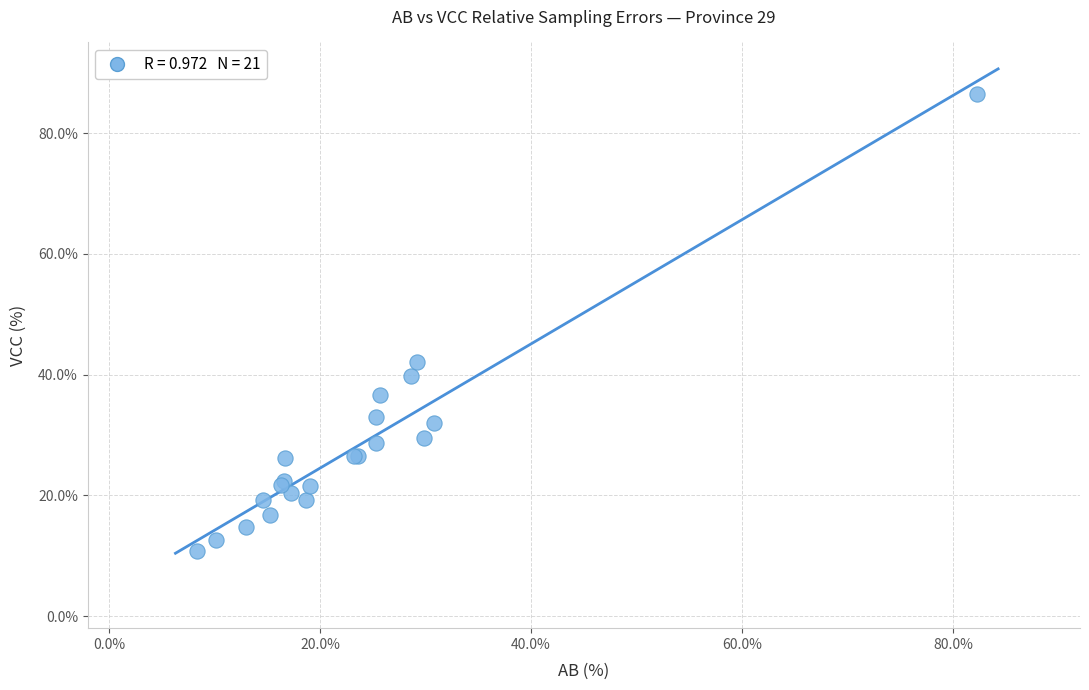

What Y value in the scatter plot is closest to 48?

42.2